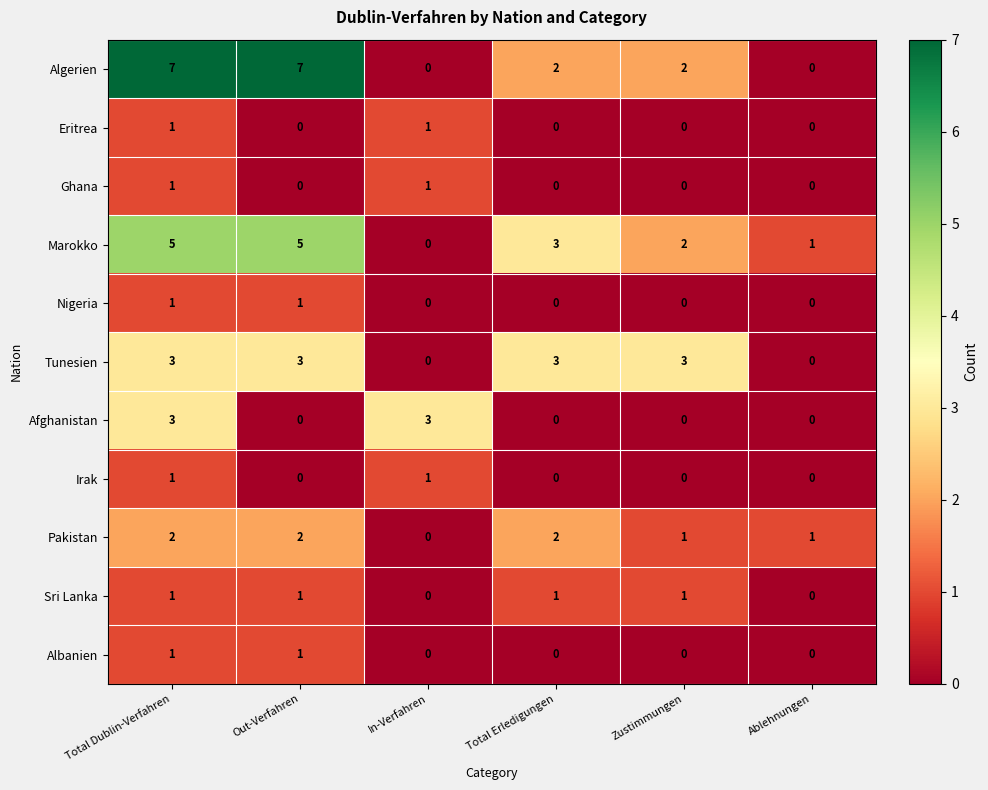

What is the spread (max minus min) of values at Total Dublin-Verfahren?

6